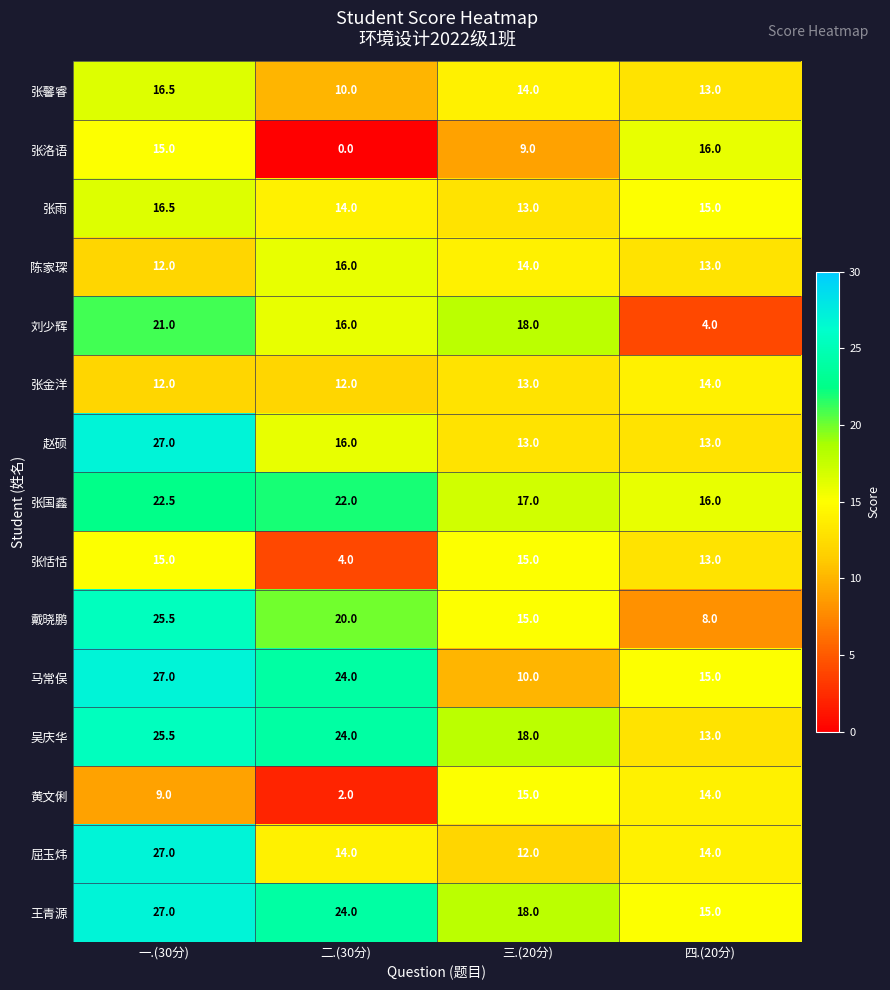

At which label does 陈家琛 reach its minimum?

一.(30分)